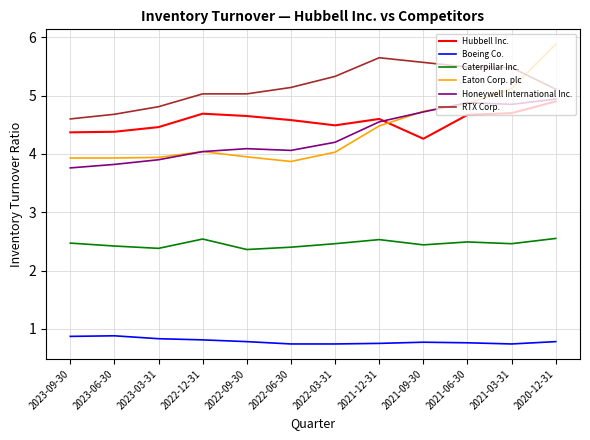

Read the Boeing Co. value at 2021-03-31.

0.7